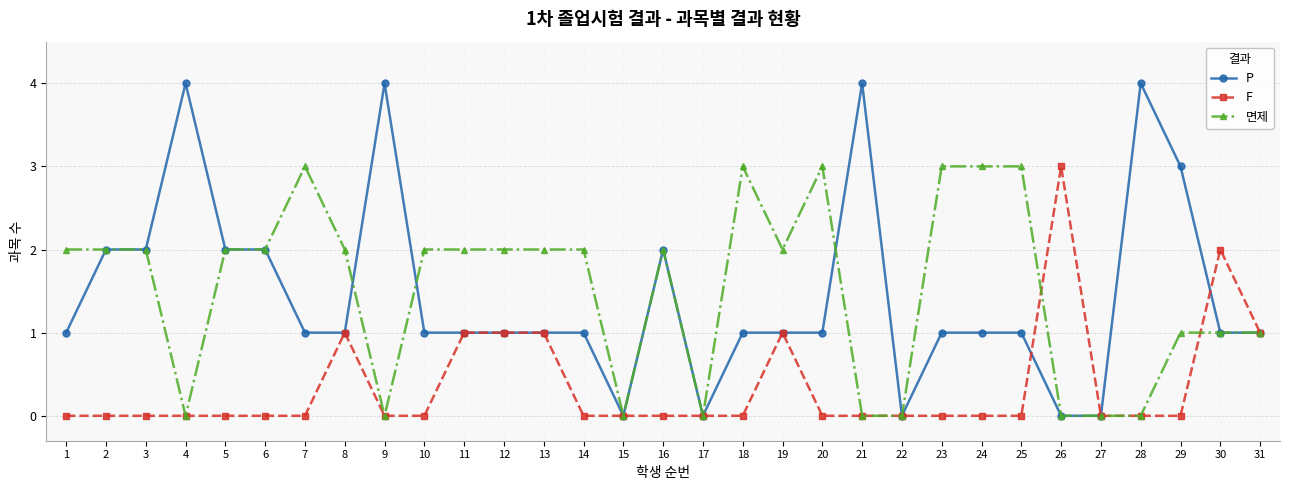

What is the sum of the 면제 values at 31 and 7?

4